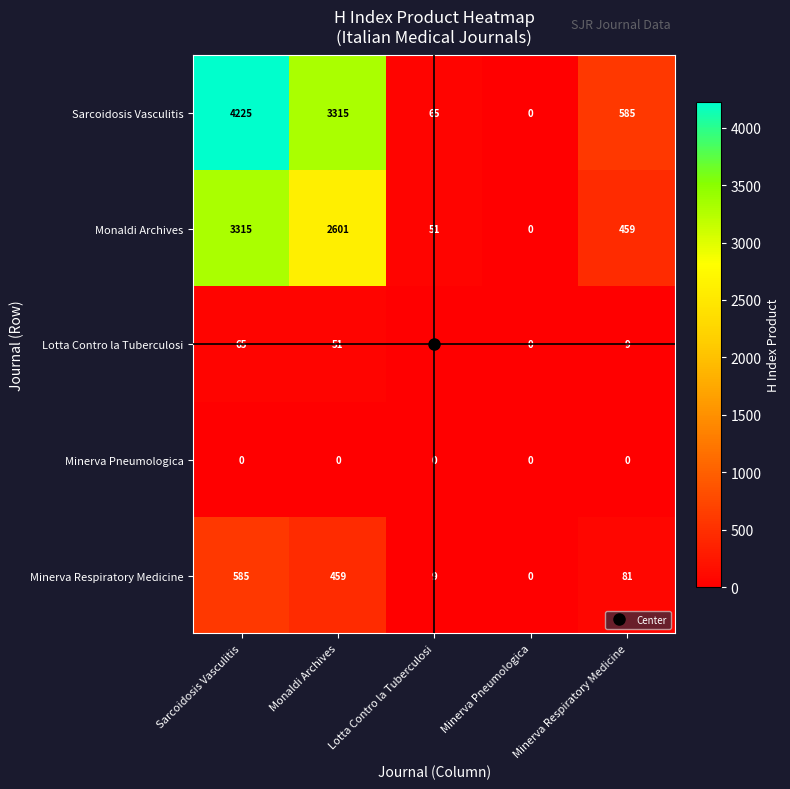

At how many categories does at least one series exceed 3410?

1